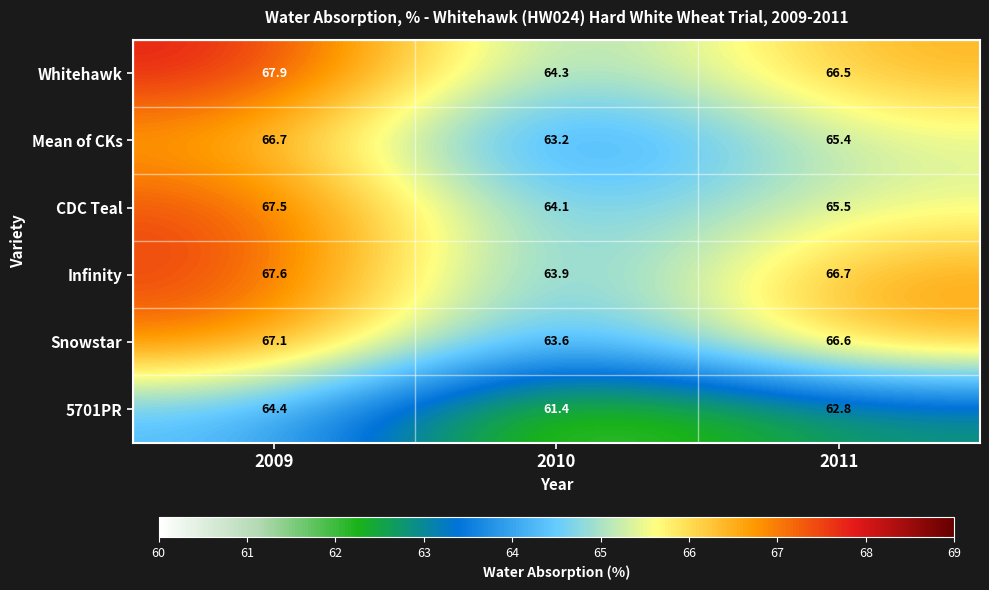

Between 2009 and 2010, which series saw the biggest shift?

Infinity